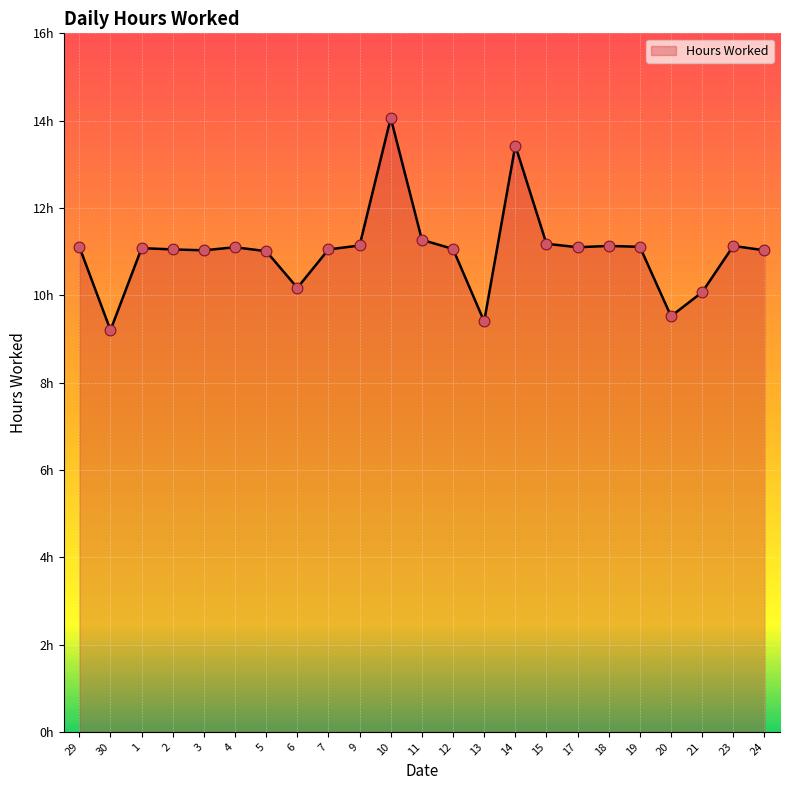

What is the change in value from 10 to 24?

-3.0